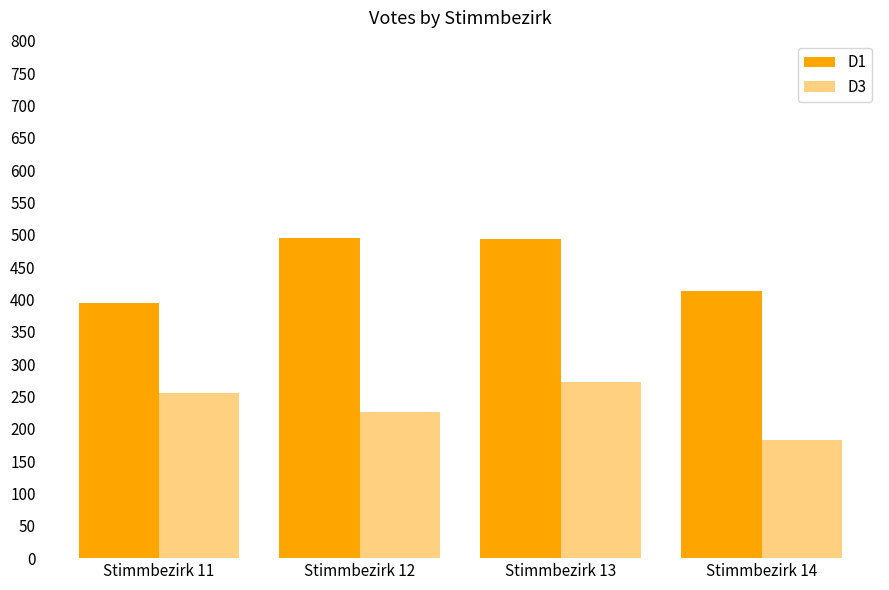

What is the difference between the highest and lowest values at Stimmbezirk 14?

231